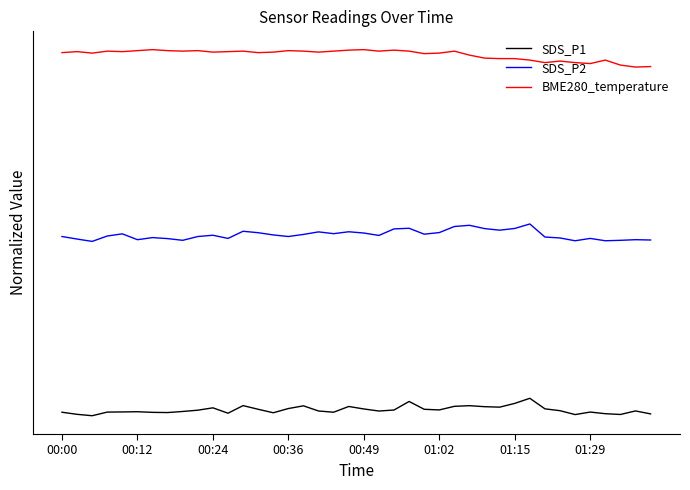

Which series has the largest total across all categories?

BME280_temperature